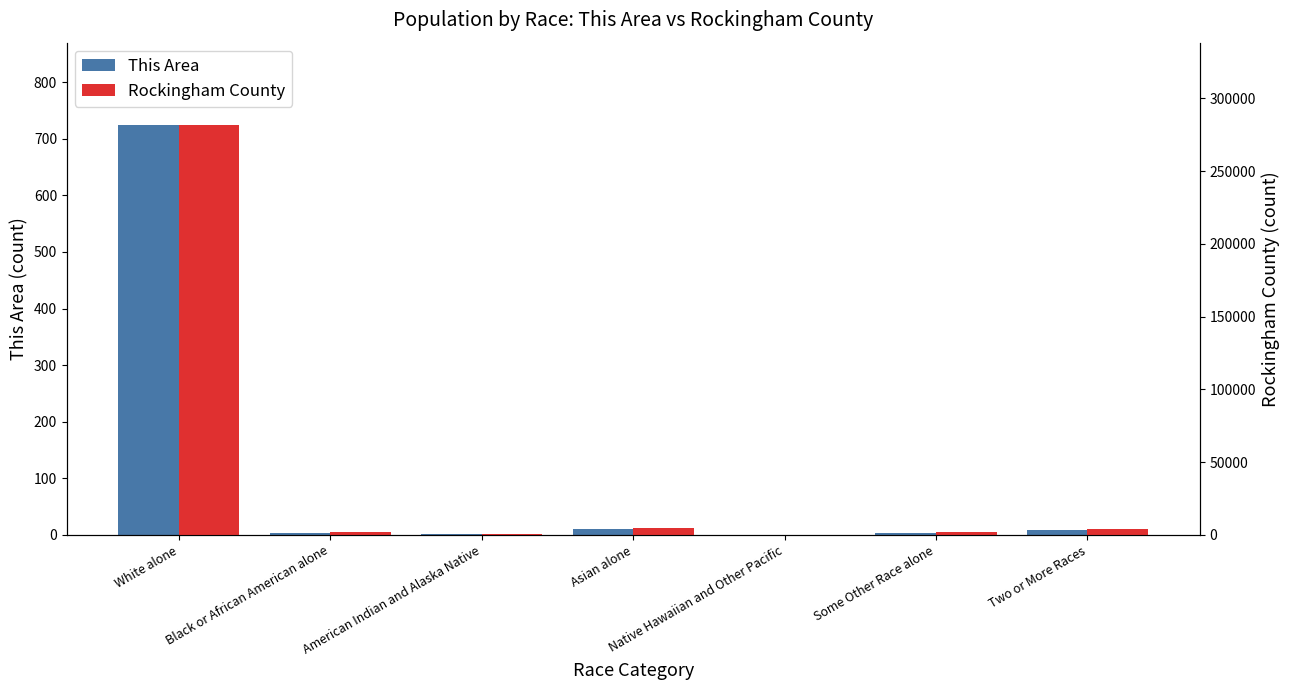

Reading right to left, what are all the values shown in this chart?

This Area: Two or More Races=9	Some Other Race alone=4	Native Hawaiian and Other Pacific=0	Asian alone=10	American Indian and Alaska Native=1	Black or African American alone=4	White alone=725
Rockingham County: Two or More Races=4054	Some Other Race alone=1678	Native Hawaiian and Other Pacific=100	Asian alone=4943	American Indian and Alaska Native=486	Black or African American alone=1996	White alone=281966